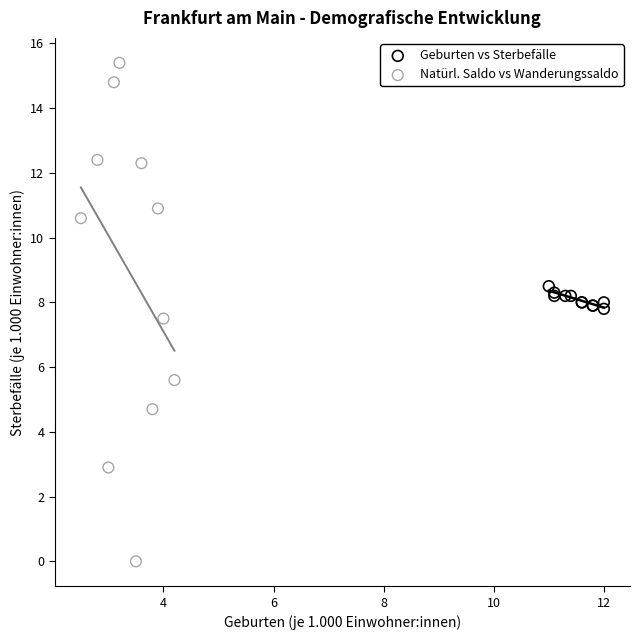

What are all the series names shown in the legend?

Geburten vs Sterbefälle, Natürl. Saldo vs Wanderungssaldo